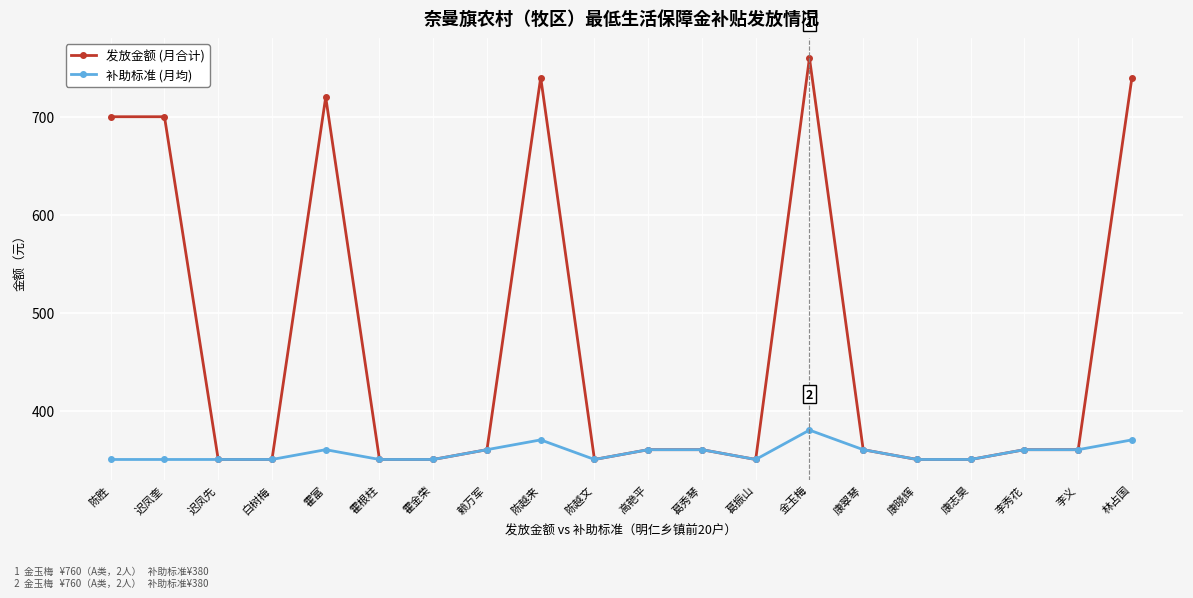

How many series are shown in this chart?

2